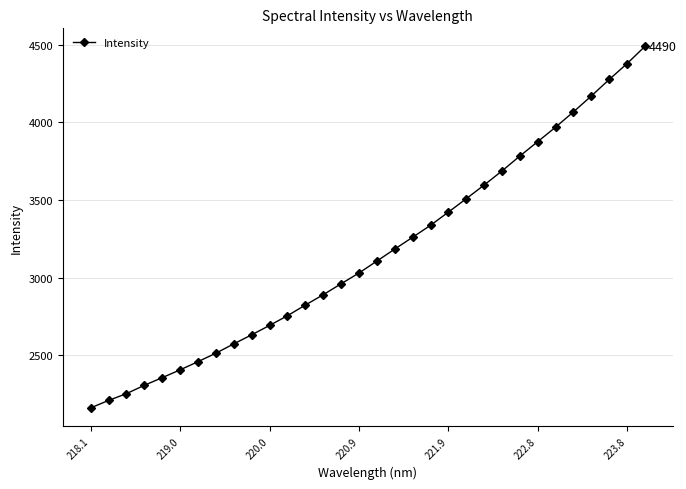

What is the difference between the maximum and minimum values?

2330.1